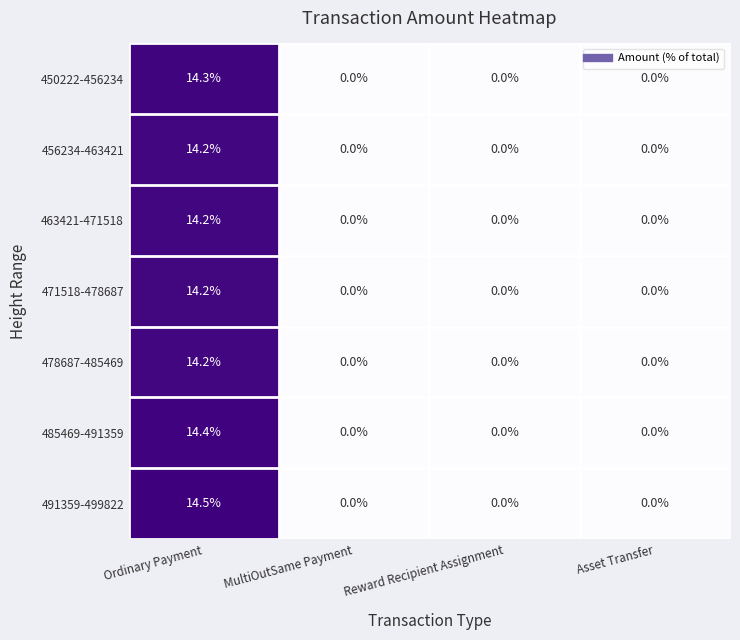

The value of 491359-499822 at Ordinary Payment is 20.9. True or false?

False